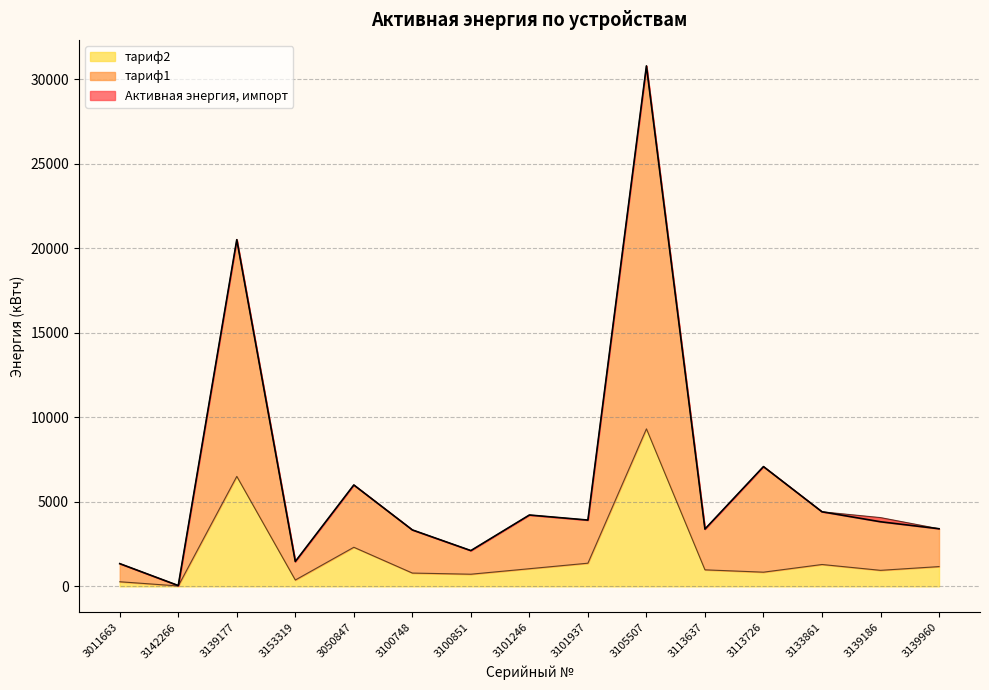

Is the value of тариф1 at 3101246 greater than the value of тариф2 at 3153319?

Yes